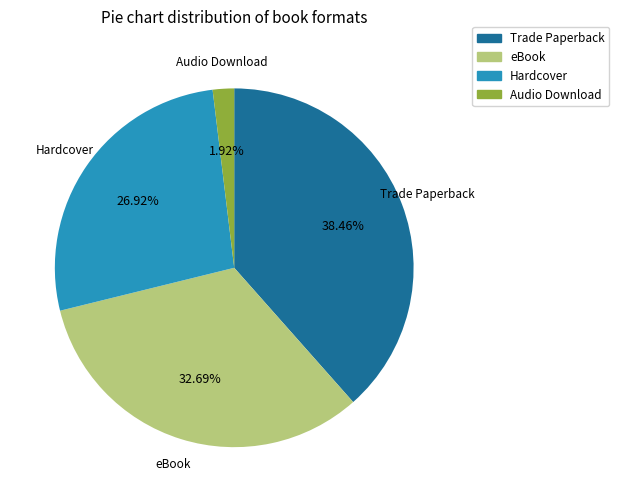

What is the ratio of the value at eBook to the value at Hardcover?

1.2